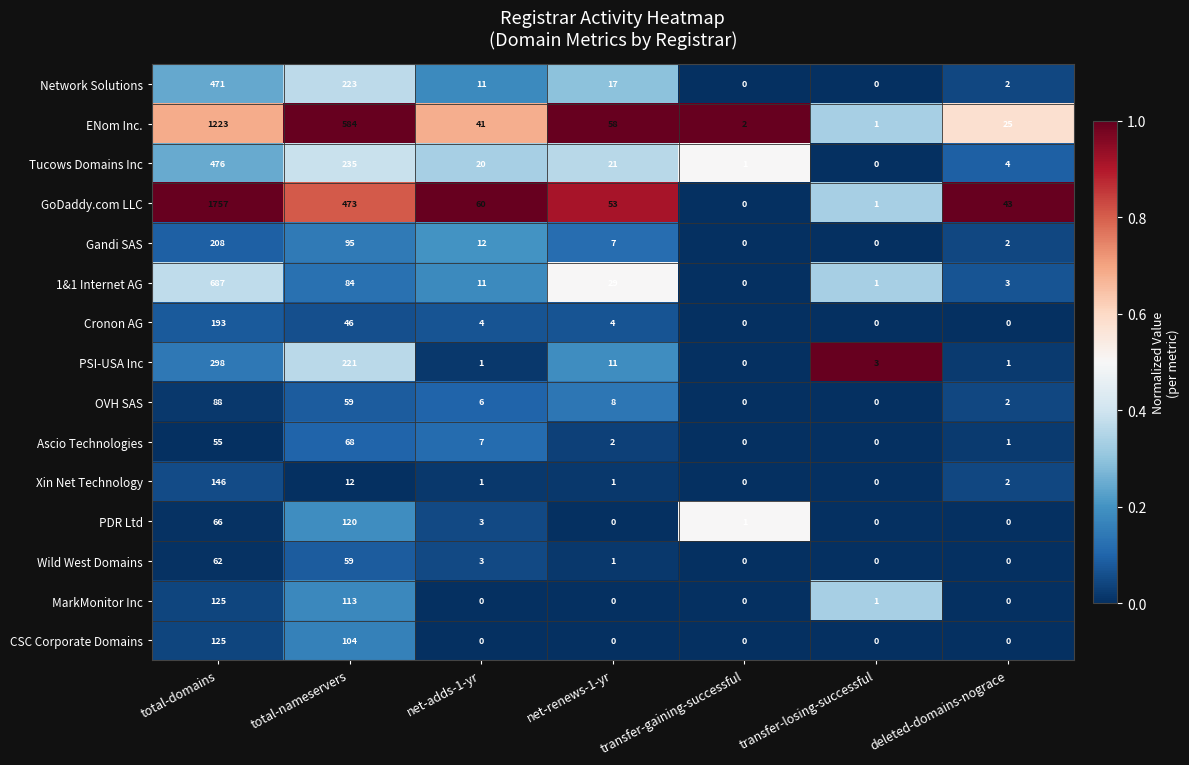

Which series has the widest spread of values?

GoDaddy.com LLC